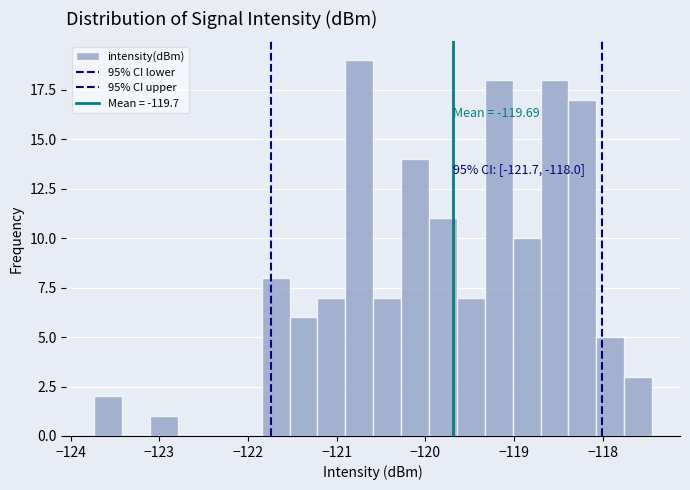

Read against the x-axis, roughly where is the centre of the tallest bar?

-120.7